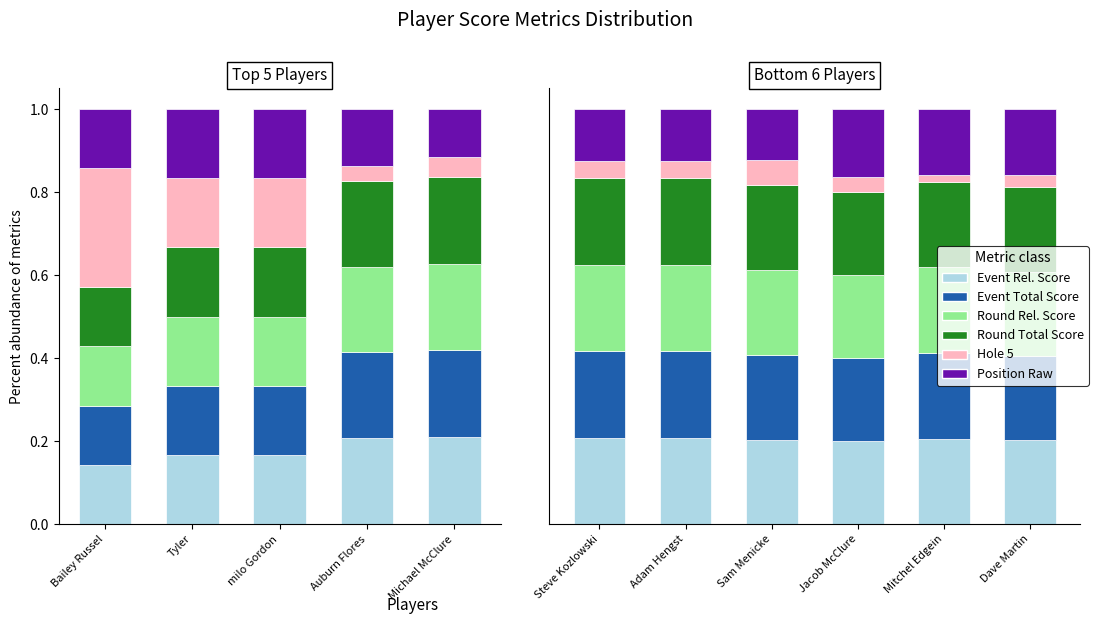

At which category is the sum across all series the highest?

Dave Martin